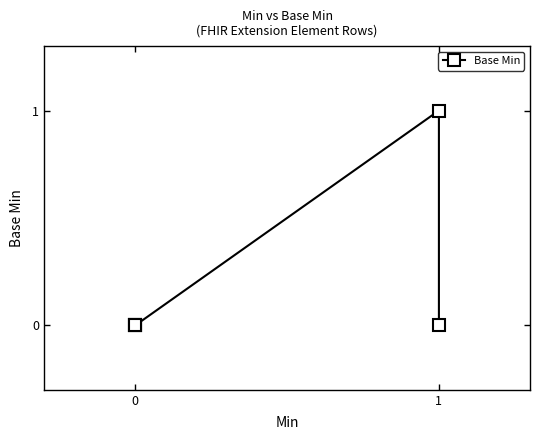

Is it true that the value at 0 is 1?

False